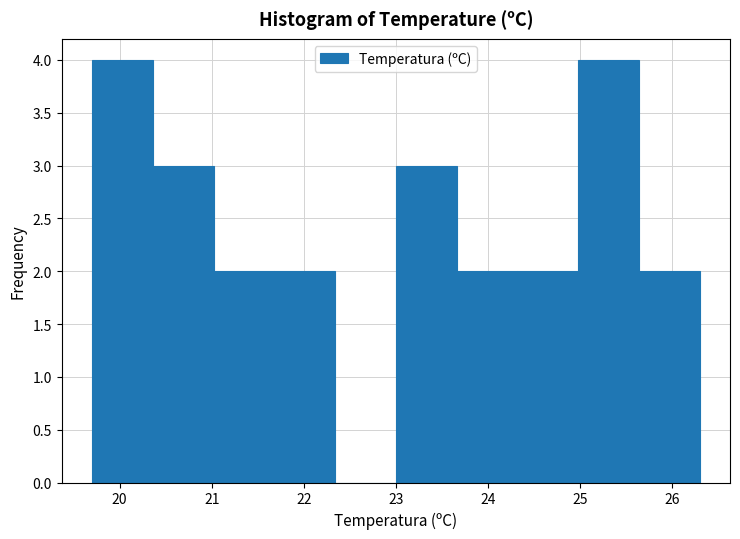

Reading left to right, transcribe this chart: for each bar, give the range it covers on the x-axis and its height. Neither the bar edges nor the heights are printed on the chart, so give them approximately, as read against the axes.

19.70 to 20.36: 4
20.36 to 21.02: 3
21.02 to 21.68: 2
21.68 to 22.34: 2
22.34 to 23.00: 0
23.00 to 23.66: 3
23.66 to 24.32: 2
24.32 to 24.98: 2
24.98 to 25.64: 4
25.64 to 26.30: 2